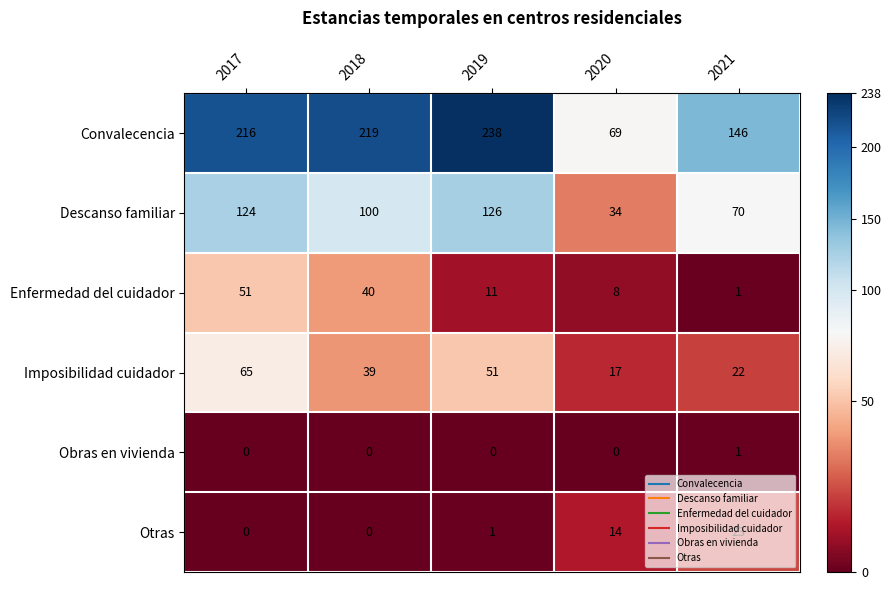

What is the total value across all series at 2020?

142